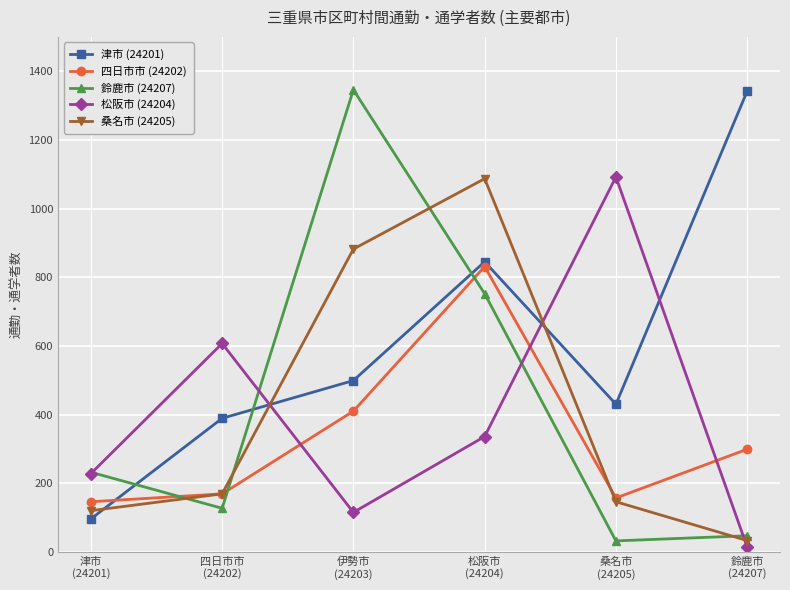

After their last crossing, which series has the higher values: 津市 (24201) or 桑名市 (24205)?

津市 (24201)